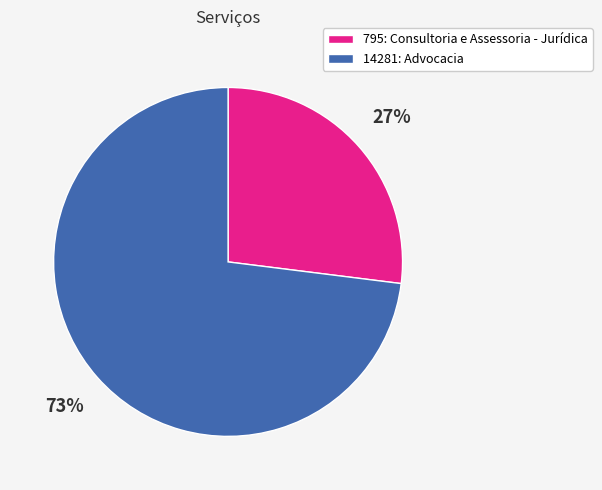

Which has a higher value, 14281: Advocacia or 795: Consultoria e Assessoria - Jurídica?

14281: Advocacia